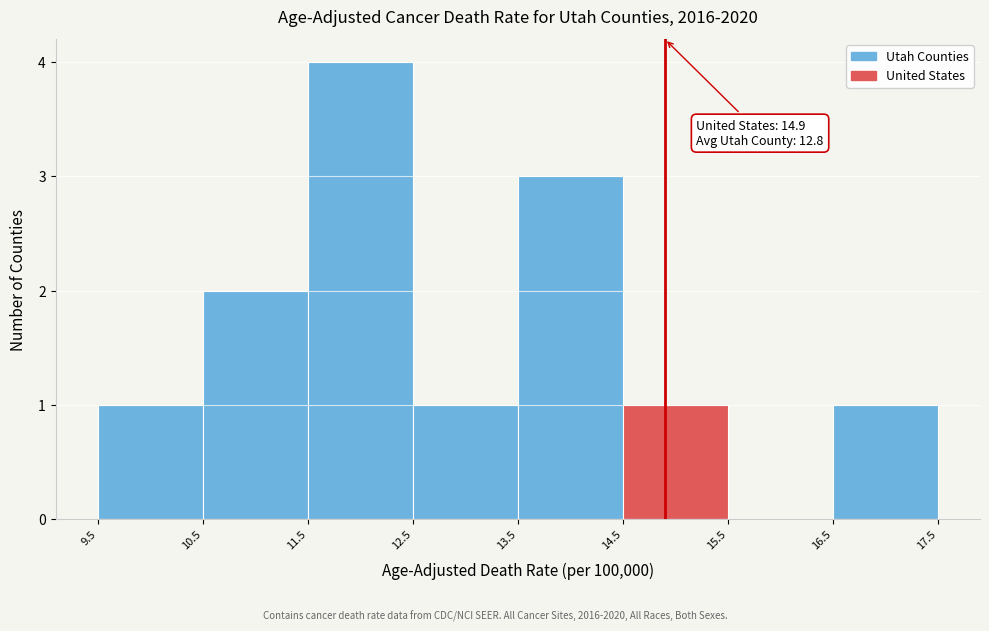

Which range on the x-axis has the tallest bar?

11.5 to 12.5